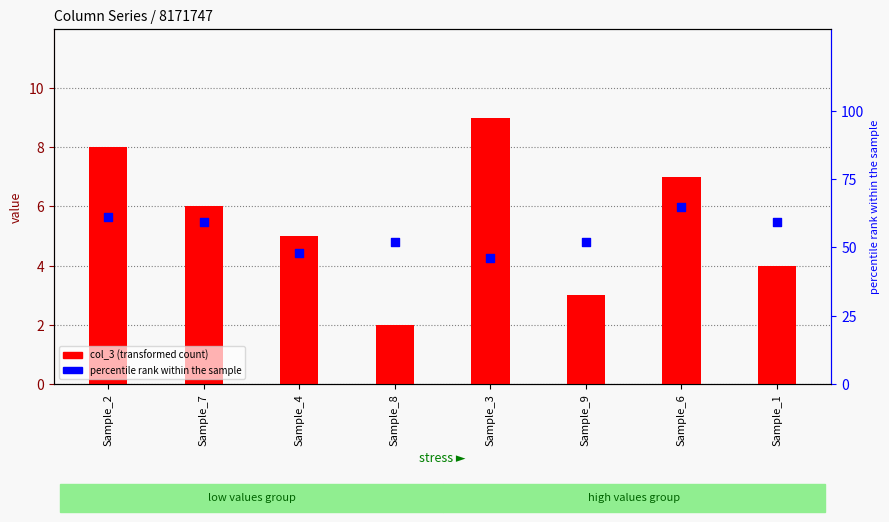

What is the total value across all series at Sample_1?

63.3